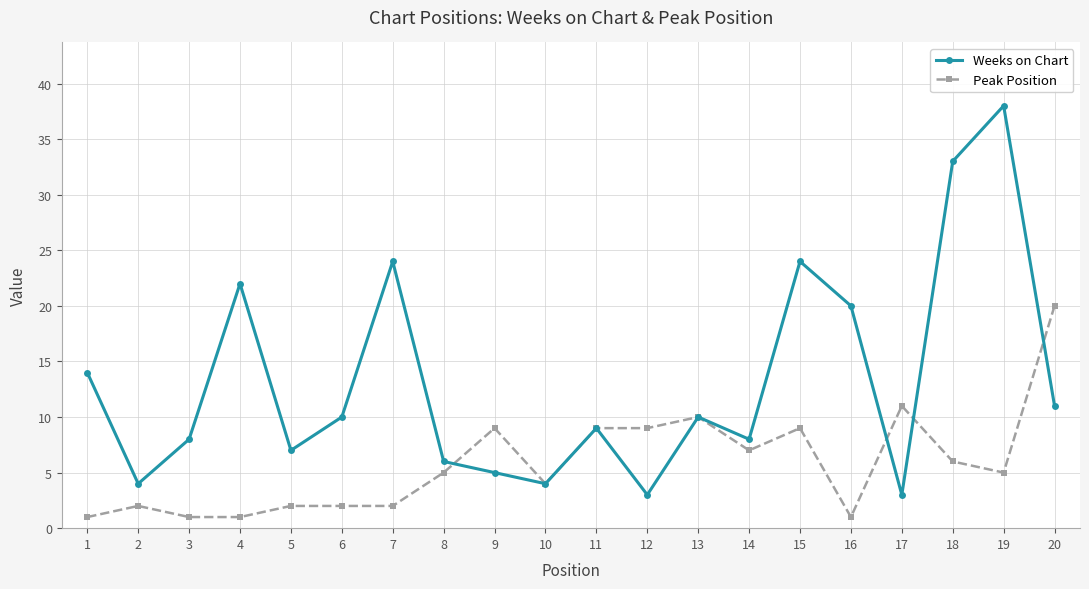

What is the spread (max minus min) of values at 12?

6